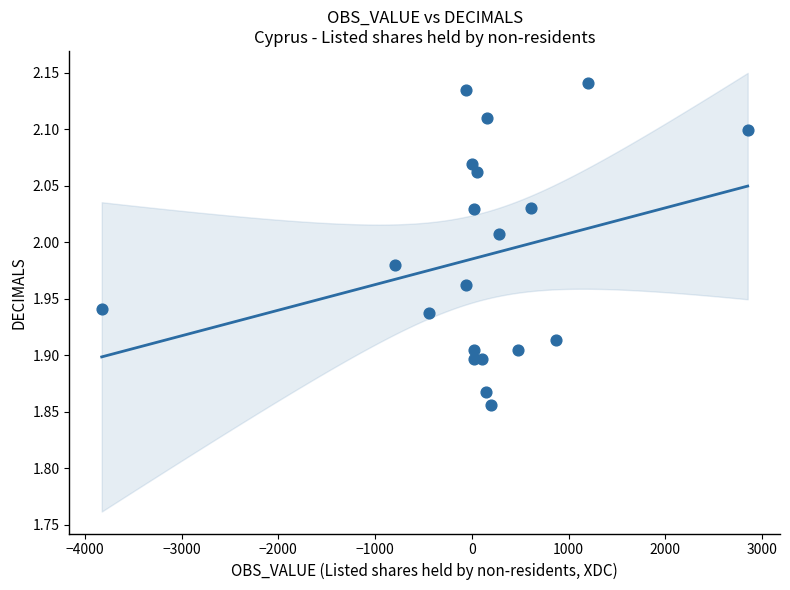

What is the range of Y values (max minus min)?

0.3